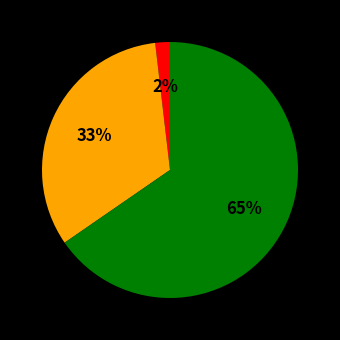

How many segments does this pie chart have?

3